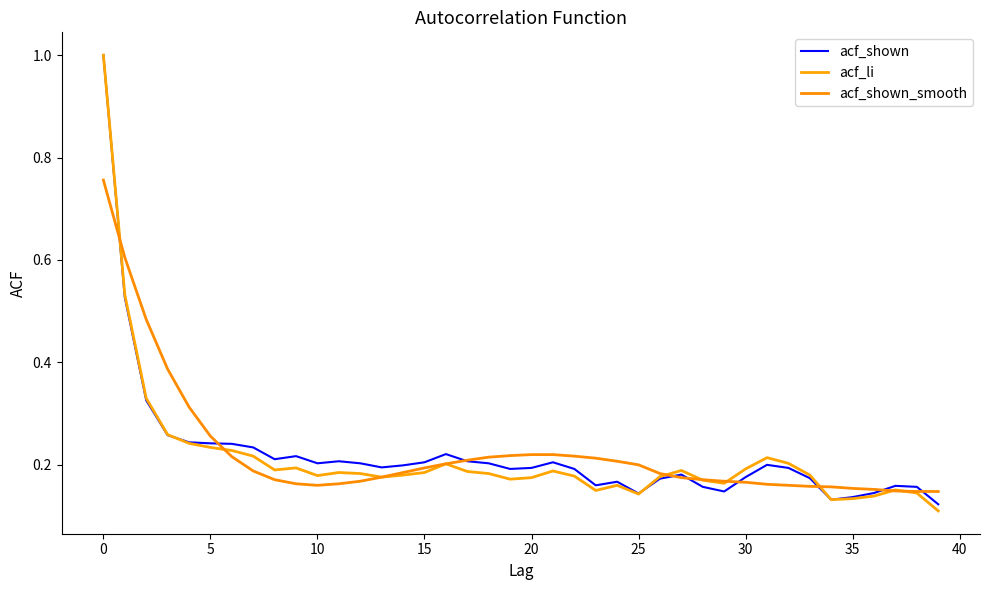

What is the label of the 3rd point from the right?

37